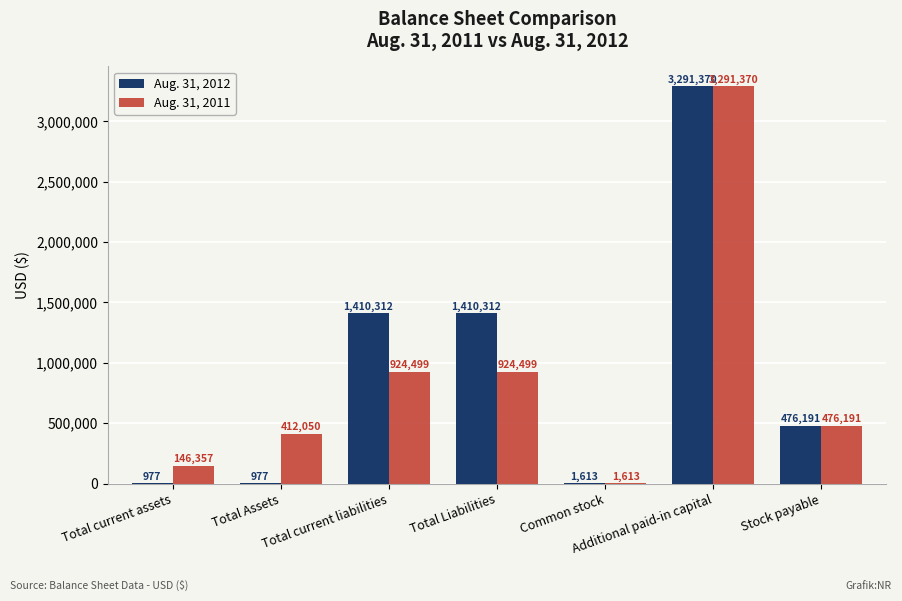

How many groups of bars are there?

7